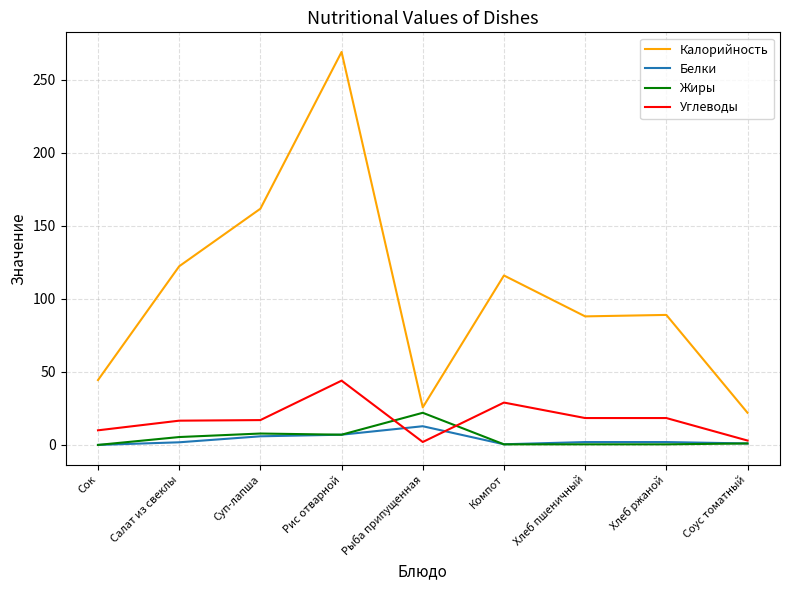

Read the Углеводы value at Салат из свеклы.

16.6